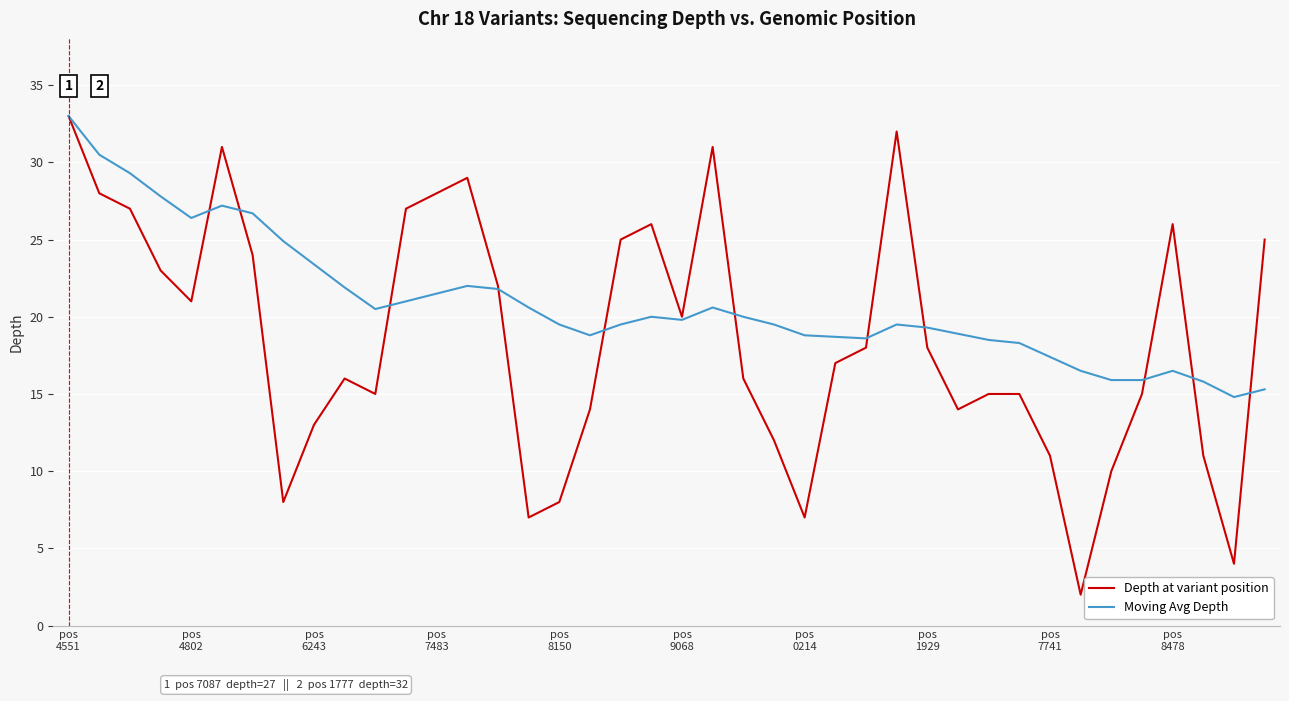

Which series has the largest total across all categories?

Moving Avg Depth